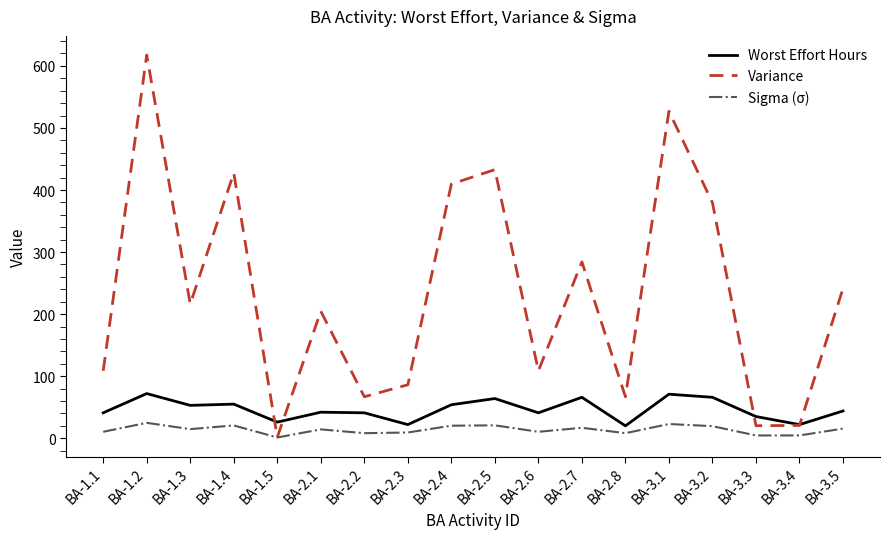

Which series ends up on top after the final intersection of Variance and Worst Effort Hours?

Variance